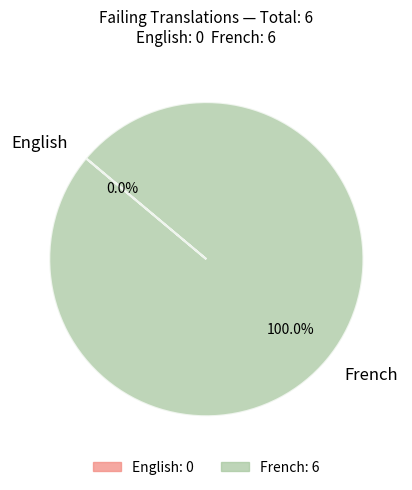

Which slice is the largest?

French